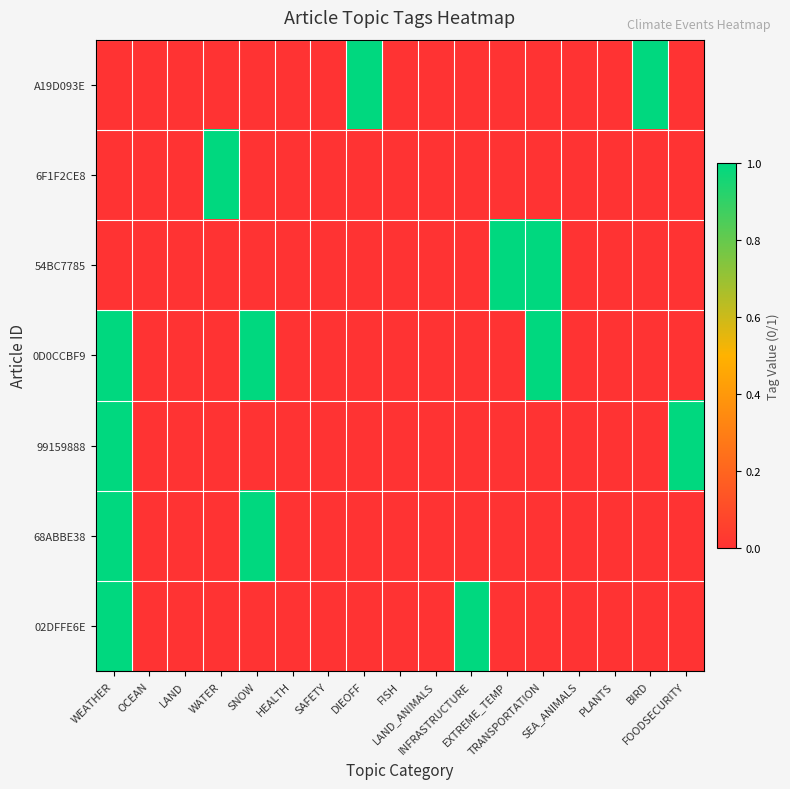

How many data points does each series have?

17